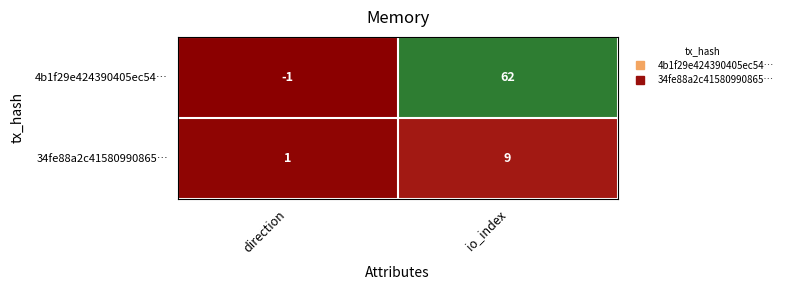

Is it true that 4b1f29e424390405ec54… equals -1 at direction?

True